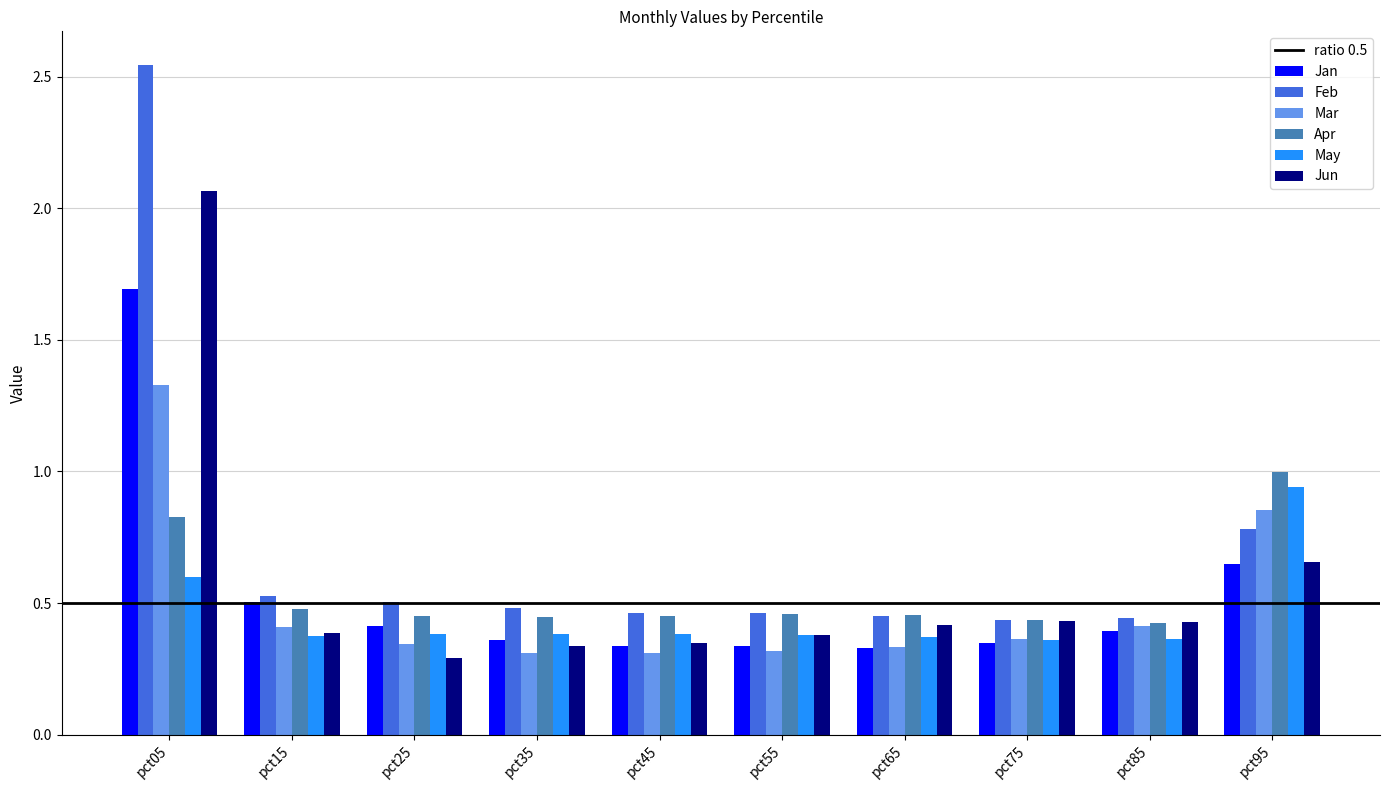

What is the spread (max minus min) of values at pct55?

0.1